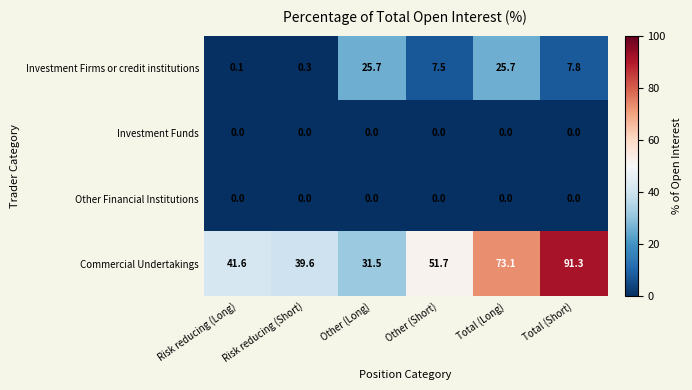

Is it true that Commercial Undertakings equals 19.2 at Risk reducing (Short)?

False